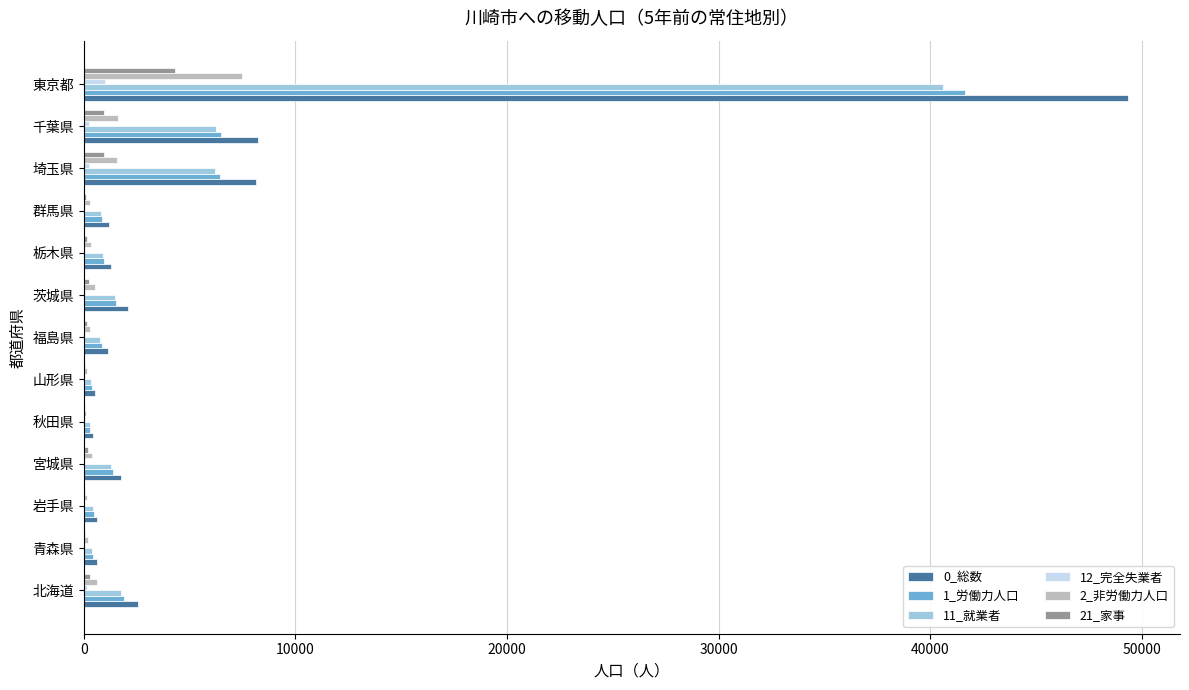

What are all the series names shown in the legend?

0_総数, 1_労働力人口, 11_就業者, 12_完全失業者, 2_非労働力人口, 21_家事